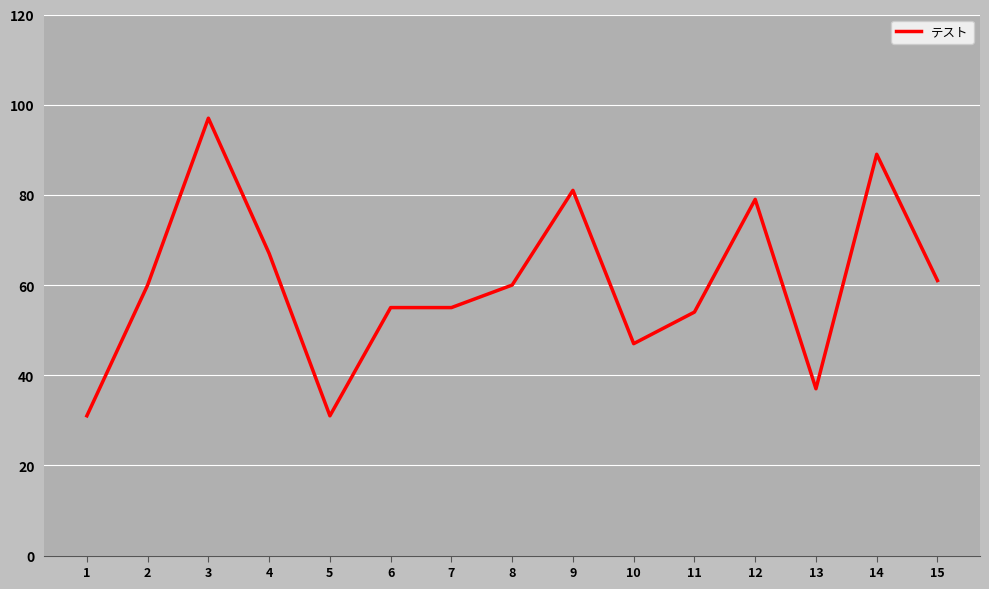

True or false: the data shows 97 at 3.

True